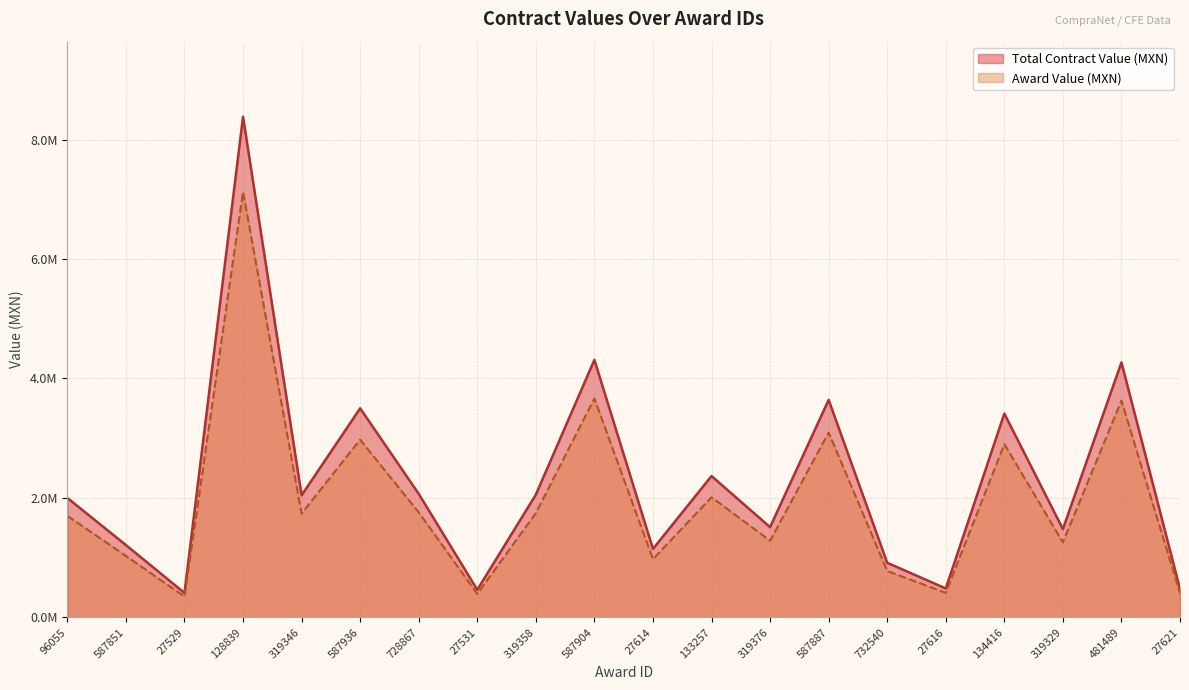

Which has a higher value, 728867 or 27616?

728867